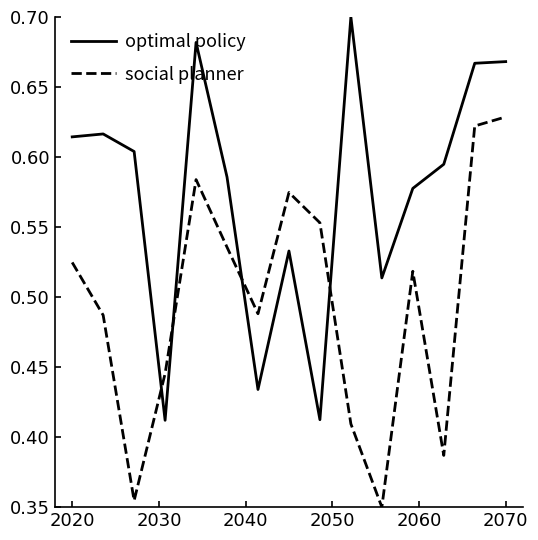

Which series has the largest total across all categories?

optimal policy